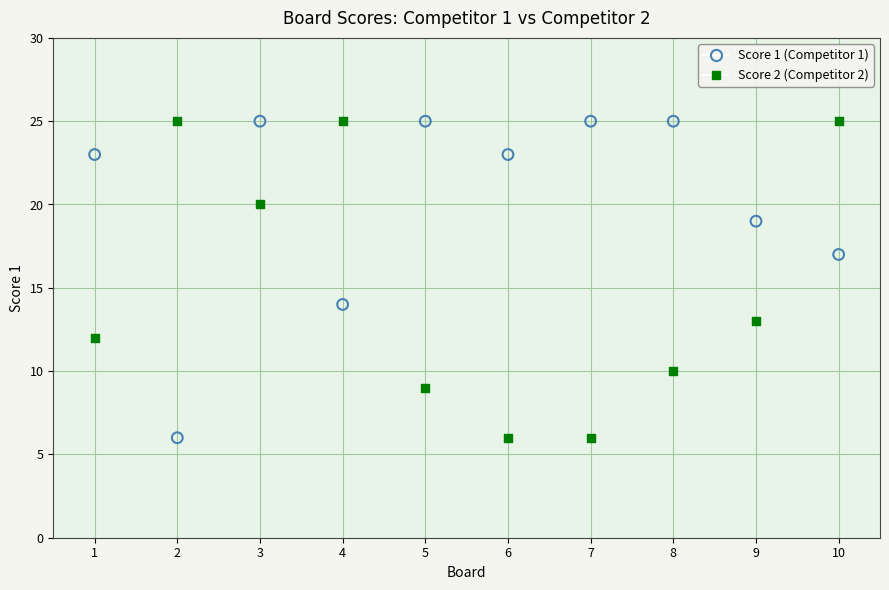

Across all data points, what is the range of Y values (max minus min)?

19